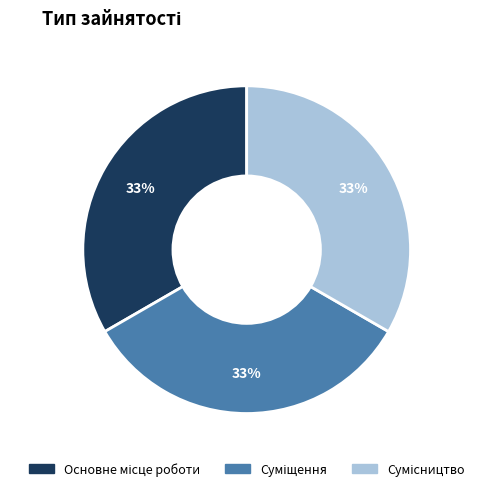

Is there any slice that represents more than half of the pie?

No